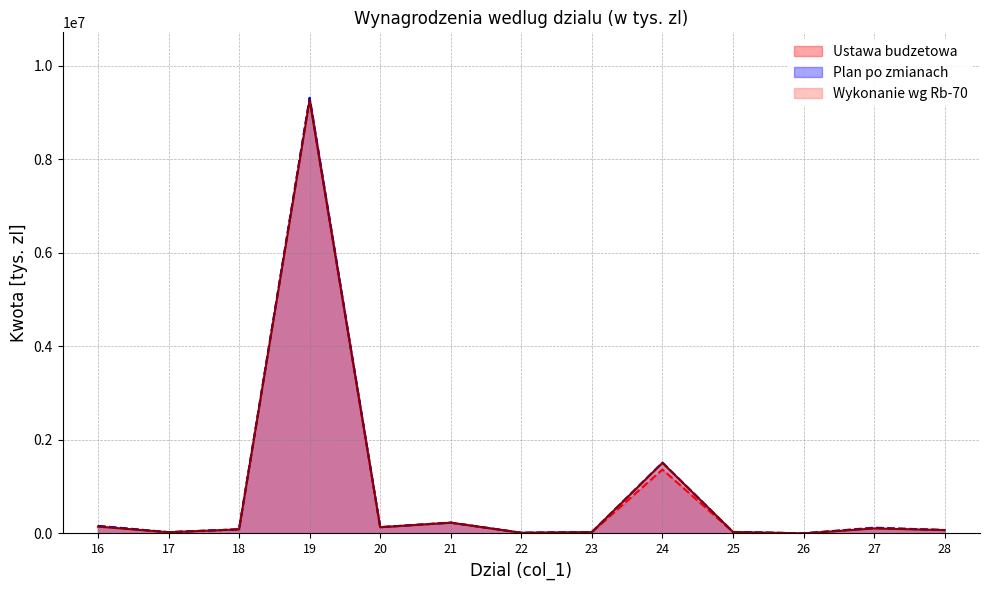

Reading left to right, what are all the values shown in this chart?

Ustawa budzetowa: 16=162115	17=27533	18=87620	19=9295657	20=133651	21=232890	22=14776	23=26014	24=1367559	25=31389	26=1984	27=125145	28=72829
Plan po zmianach: 16=160819	17=26689	18=88668	19=9315479	20=135174	21=230357	22=14876	23=31738	24=1516314	25=32282	26=1955	27=116986	28=73316
Wykonanie wg Rb-70: 16=145698	17=26576	18=87364	19=9265812	20=132794	21=229447	22=14734	23=29443	24=1508225	25=32269	26=1728	27=106595	28=71867